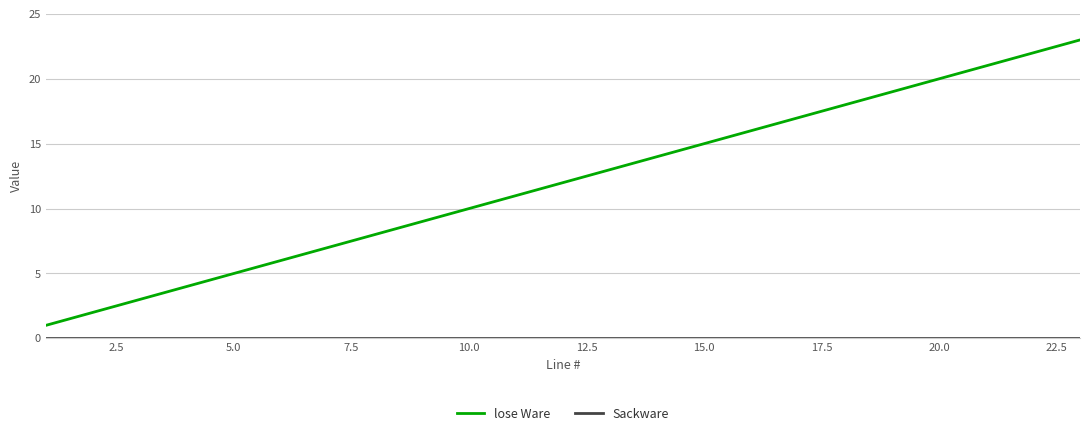

What is the greatest value displayed?

23